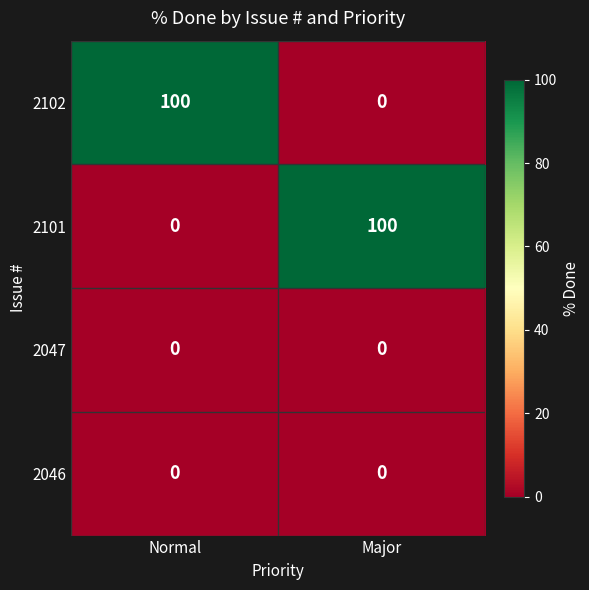

How many series are shown in this chart?

4